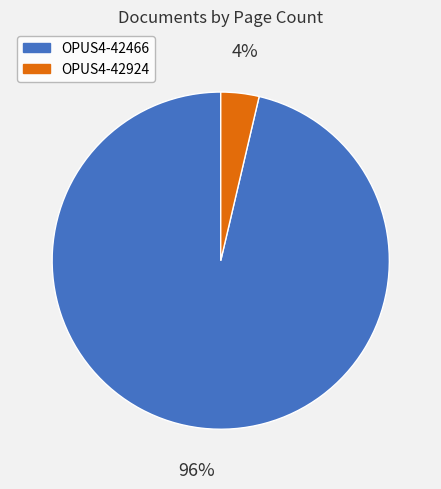

Does any single category account for the majority?

Yes